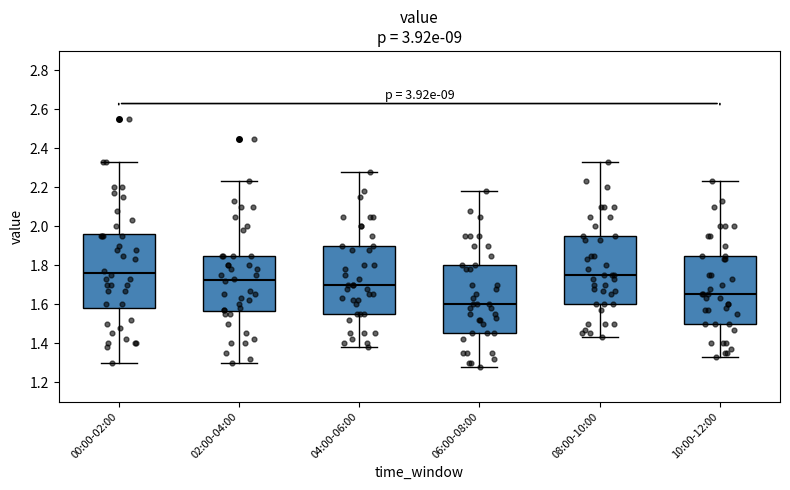

Reading left to right, transcribe this box plot: for each box, give where its median line is, the range the box spans, and where its two whiskers end, as read against the y-axis. The values are not printed on the chart, so give them approximately, as read against the axis.

00:00-02:00: median 1.76, box 1.58 to 1.96, whiskers 1.30 to 2.34
02:00-04:00: median 1.72, box 1.56 to 1.86, whiskers 1.30 to 2.24
04:00-06:00: median 1.70, box 1.56 to 1.90, whiskers 1.38 to 2.28
06:00-08:00: median 1.60, box 1.46 to 1.80, whiskers 1.28 to 2.18
08:00-10:00: median 1.76, box 1.60 to 1.96, whiskers 1.44 to 2.34
10:00-12:00: median 1.66, box 1.50 to 1.86, whiskers 1.34 to 2.24